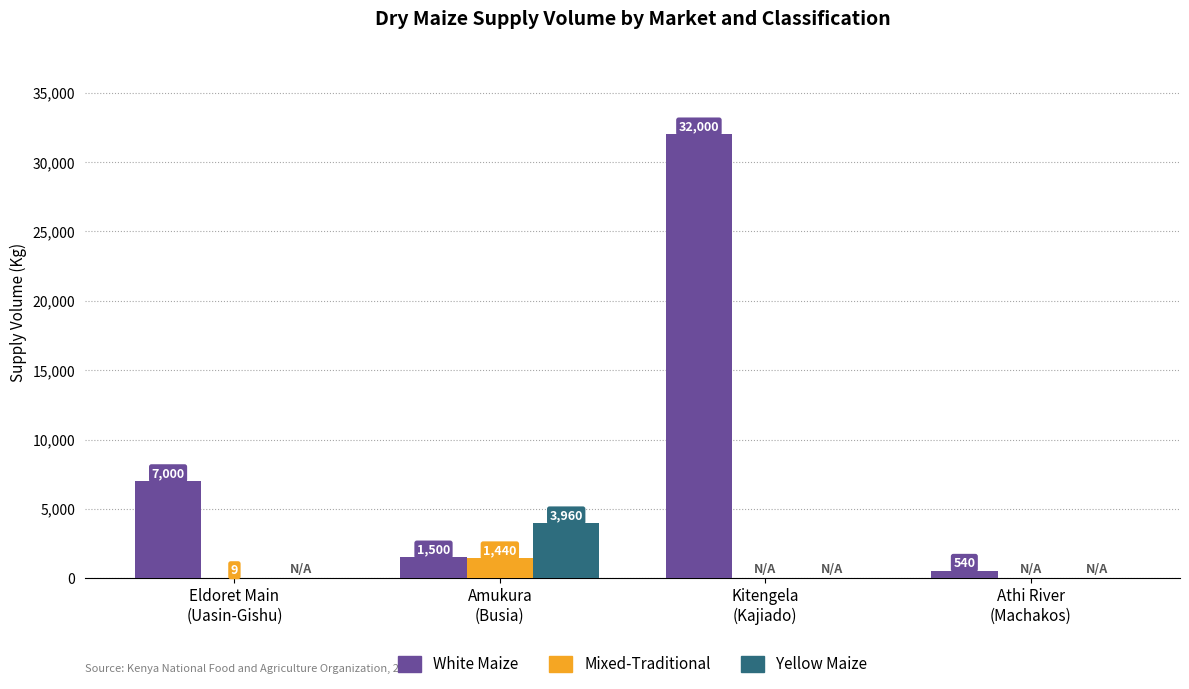

Which series has the widest spread of values?

White Maize